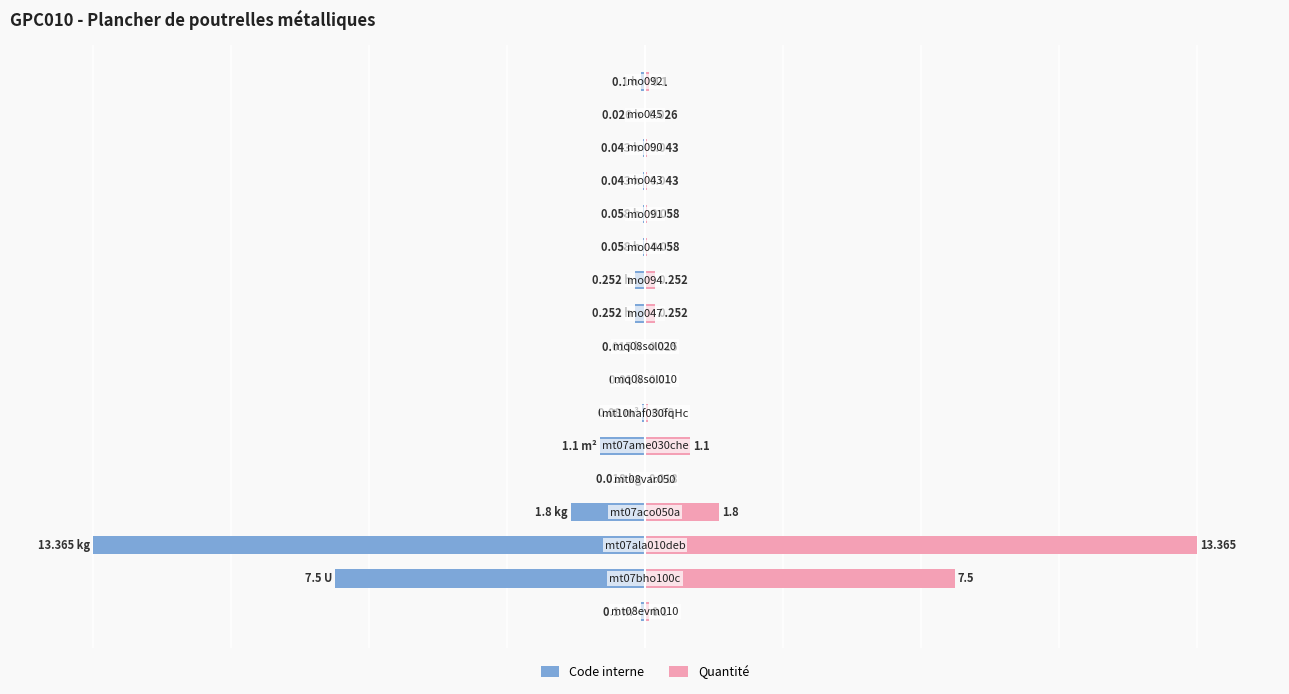

Does the chart contain stacked bars?

No